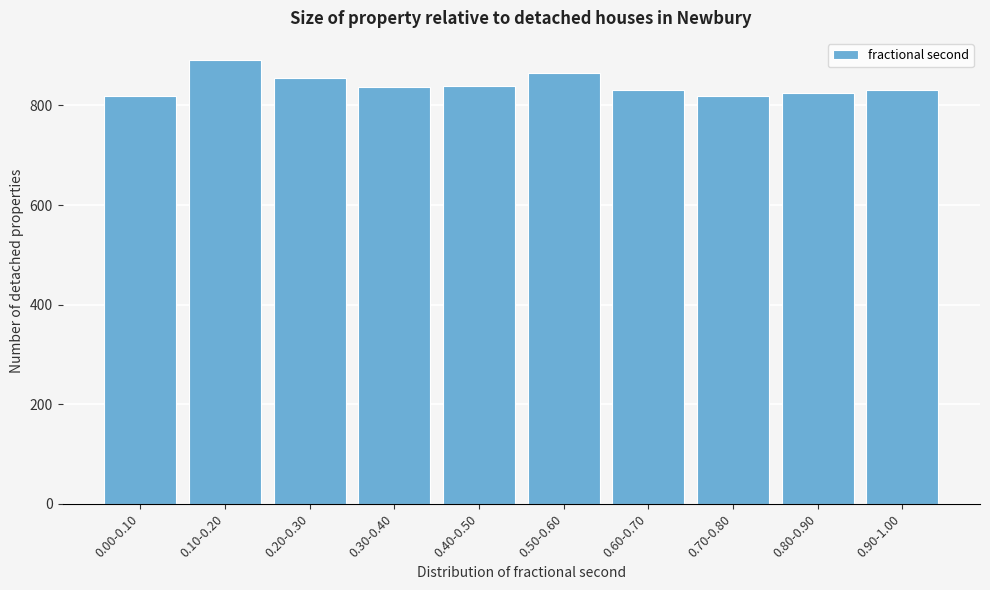

What is the change in value from 0.10-0.20 to 0.90-1.00?

-60